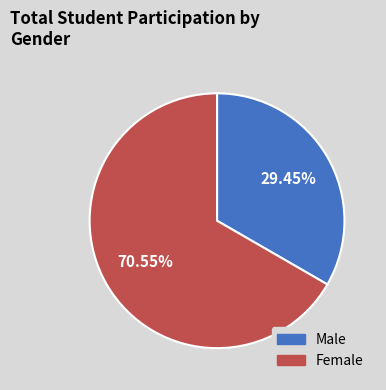

How many slices are in this pie chart?

2